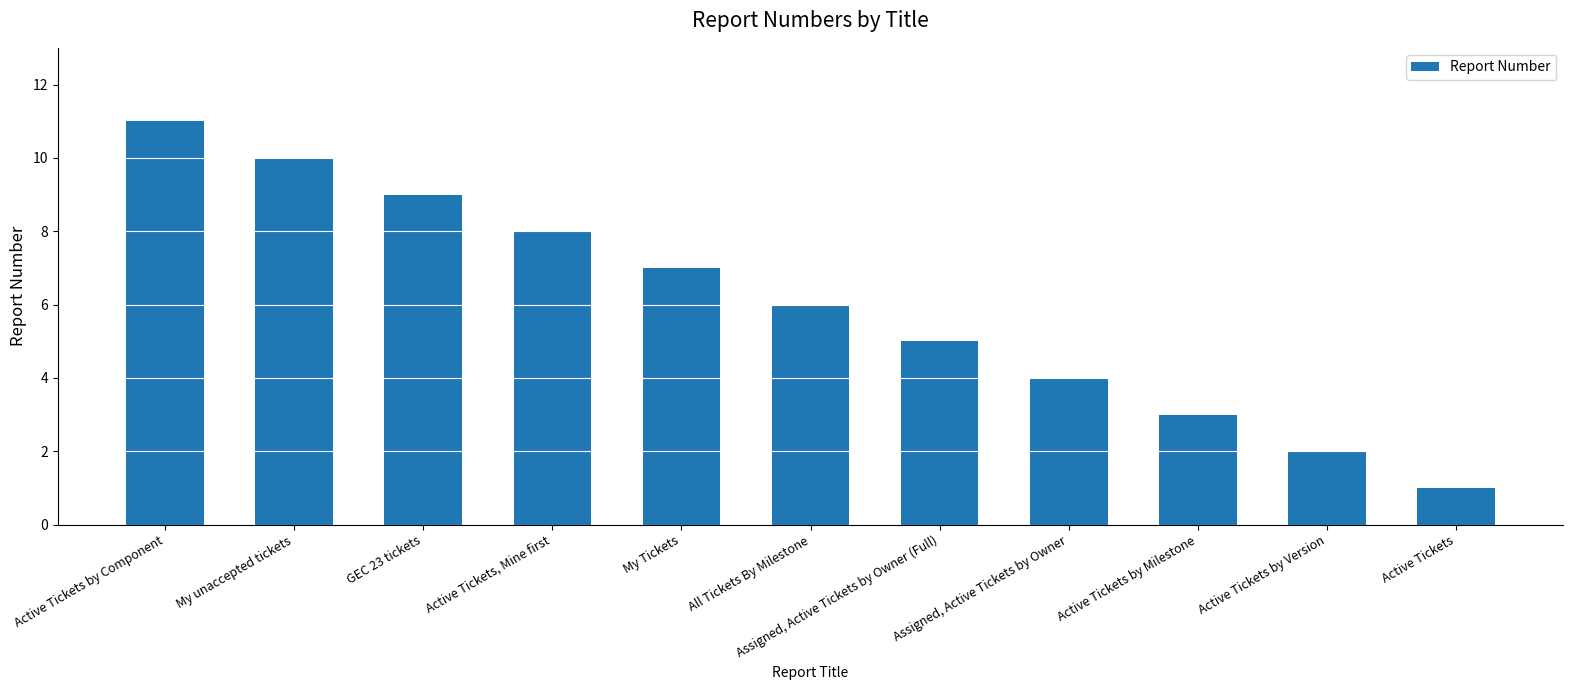

Which label corresponds to the largest value in the chart?

Active Tickets by Component